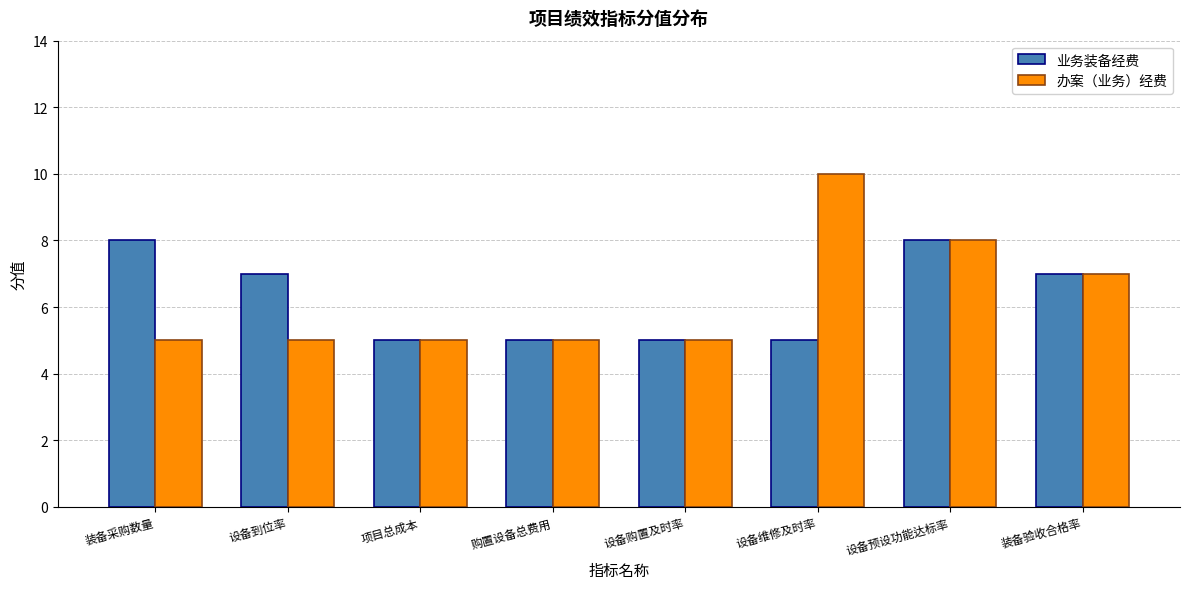

Count the number of data series in this chart.

2